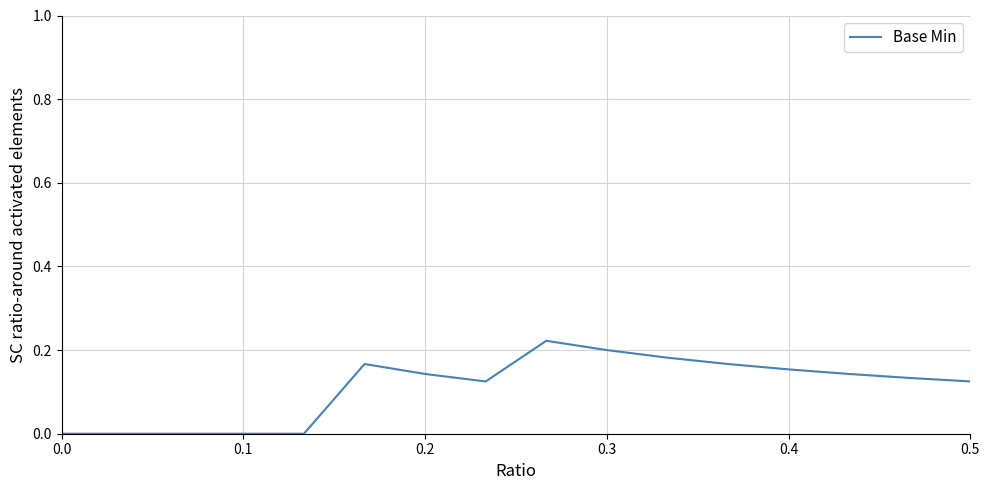

Is this an area chart (filled region under the line)?

No